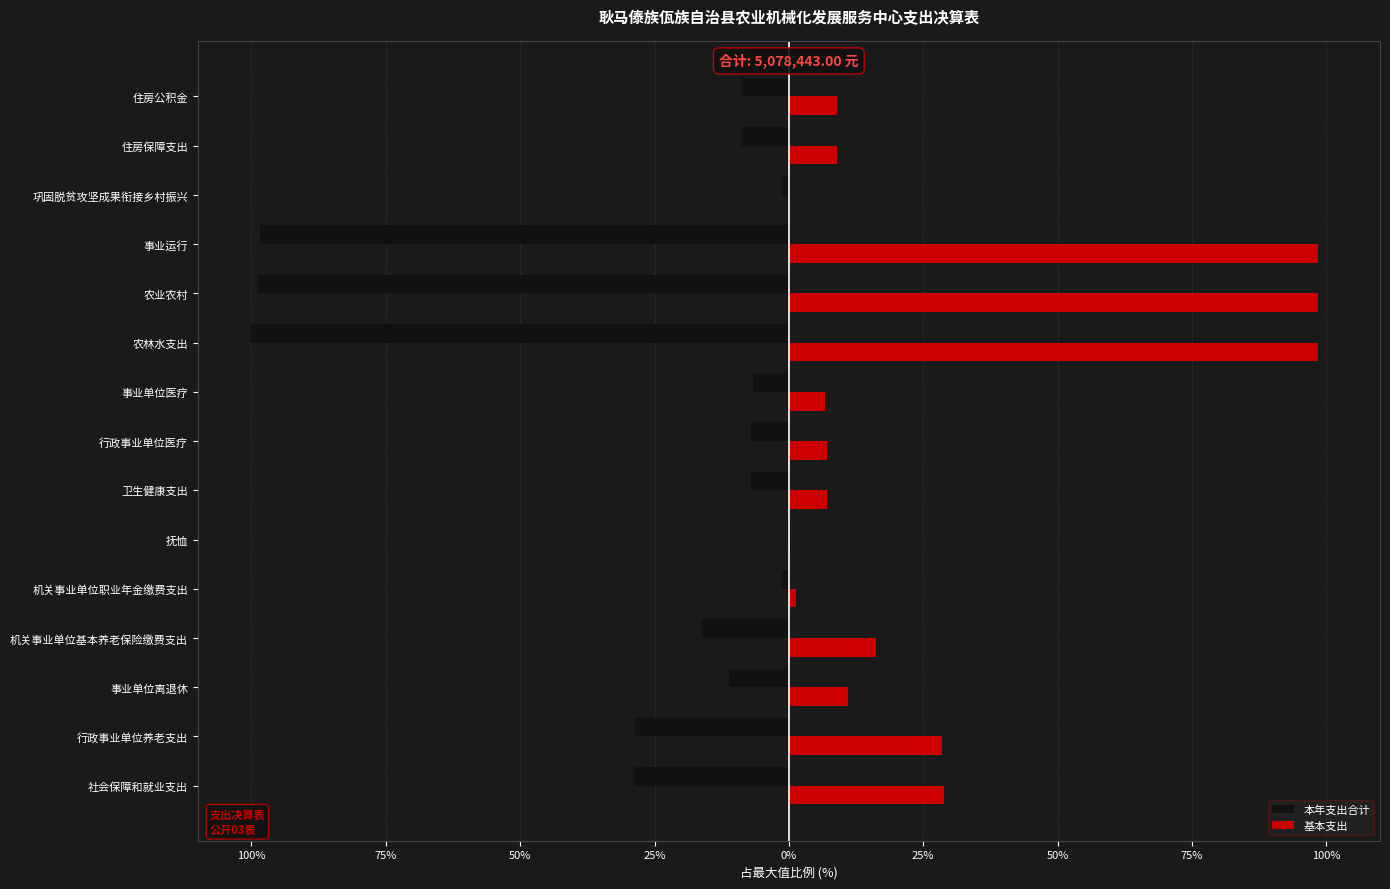

What are all the series names shown in the legend?

本年支出合计, 基本支出